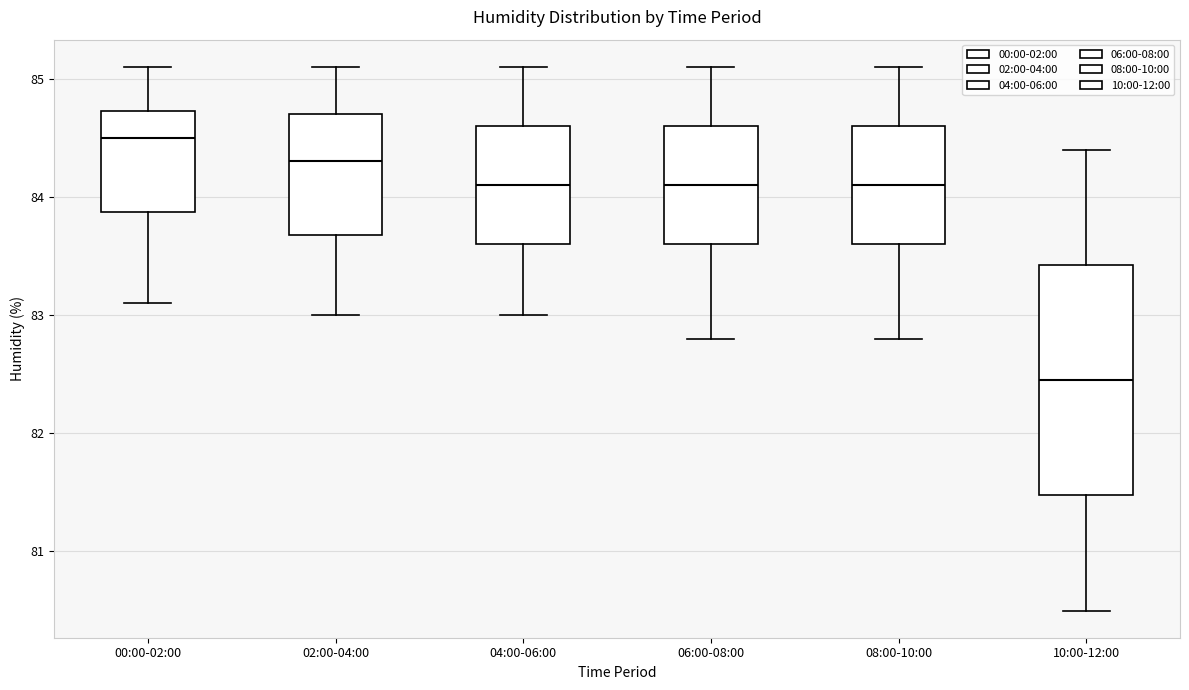

Where is the upper edge of the box for 02:00-04:00 on the y-axis? The values are not printed on the chart, so give them approximately, as read against the axis.

84.7